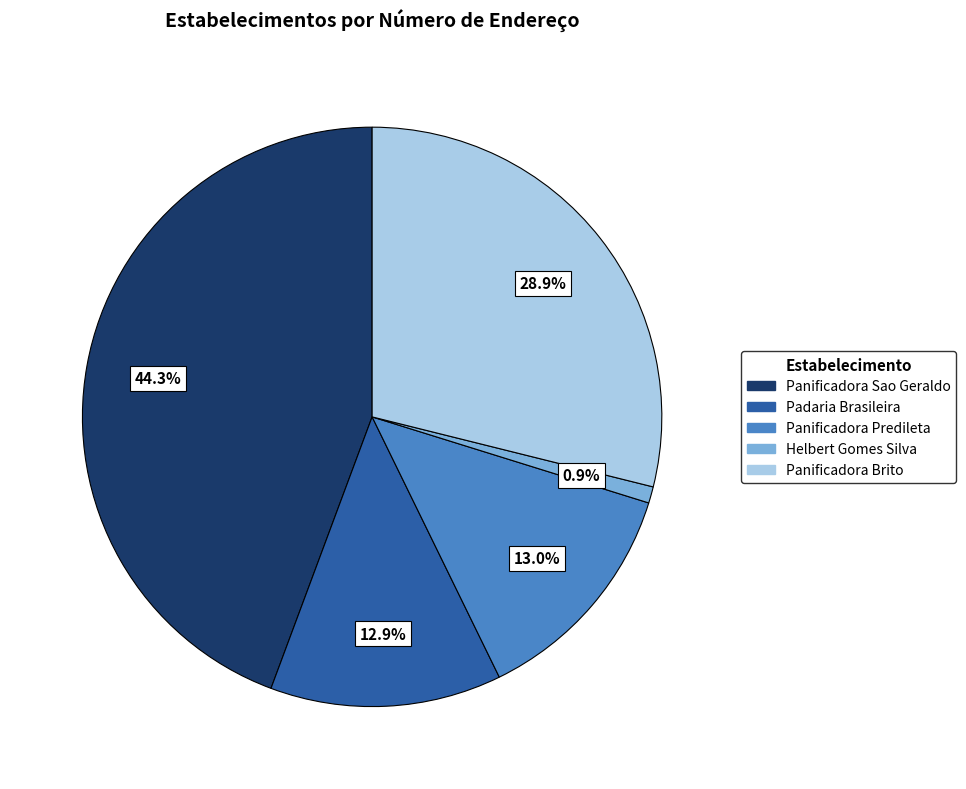

To the nearest percent, what is the difference between the largest and smallest slice percentages?

43%